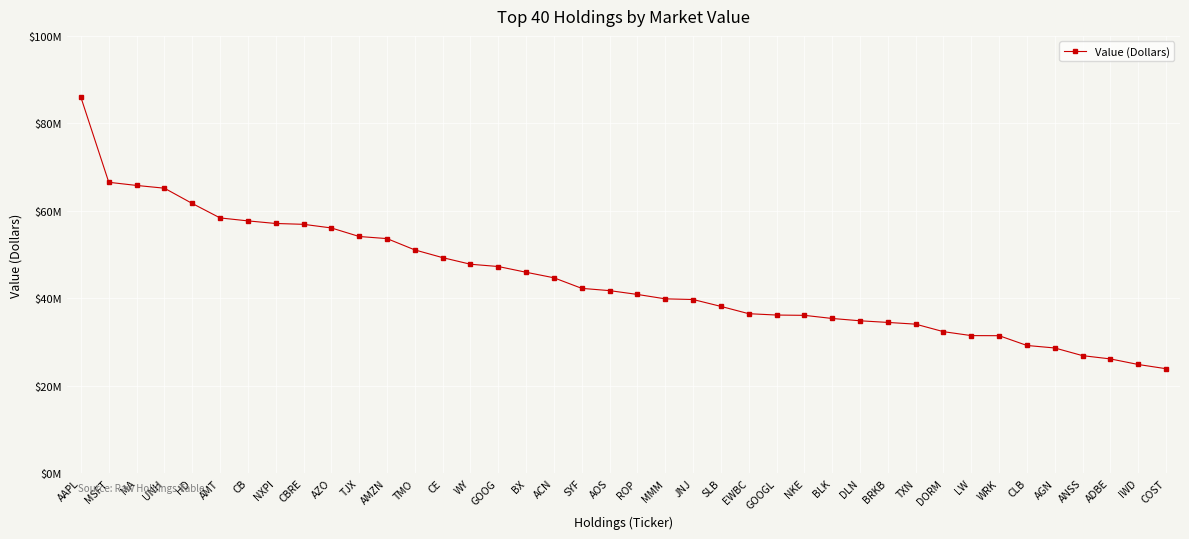

Does the chart have visible grid lines?

Yes